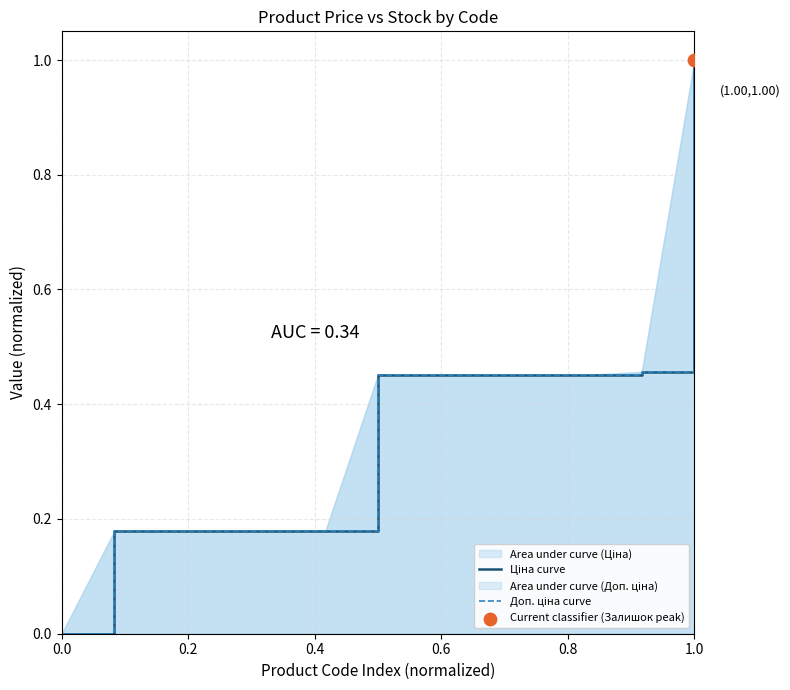

Which series contains the lowest Y value?

Ціна curve